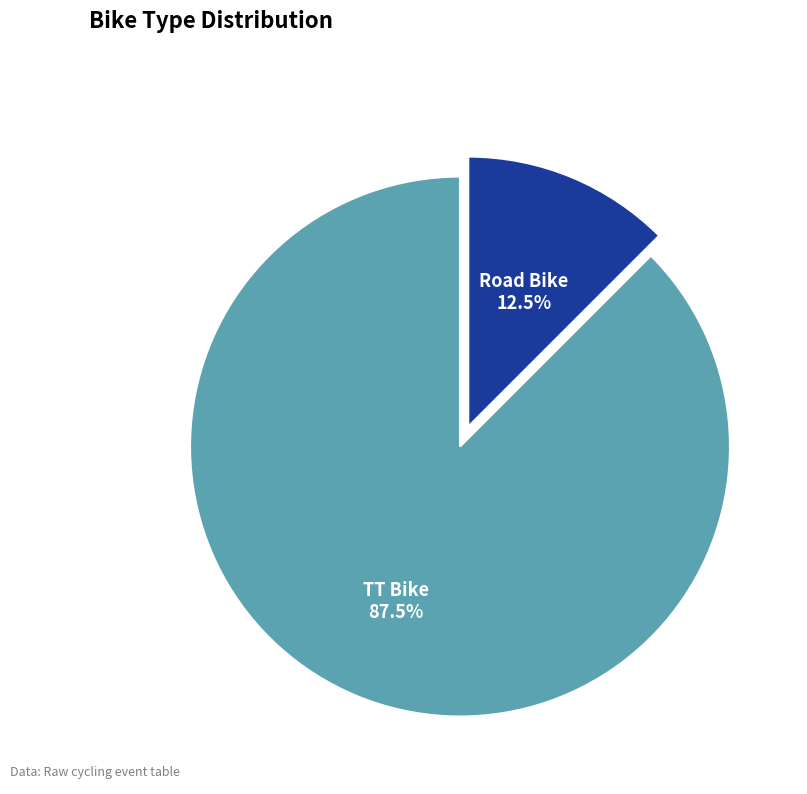

Does any single category account for the majority?

Yes